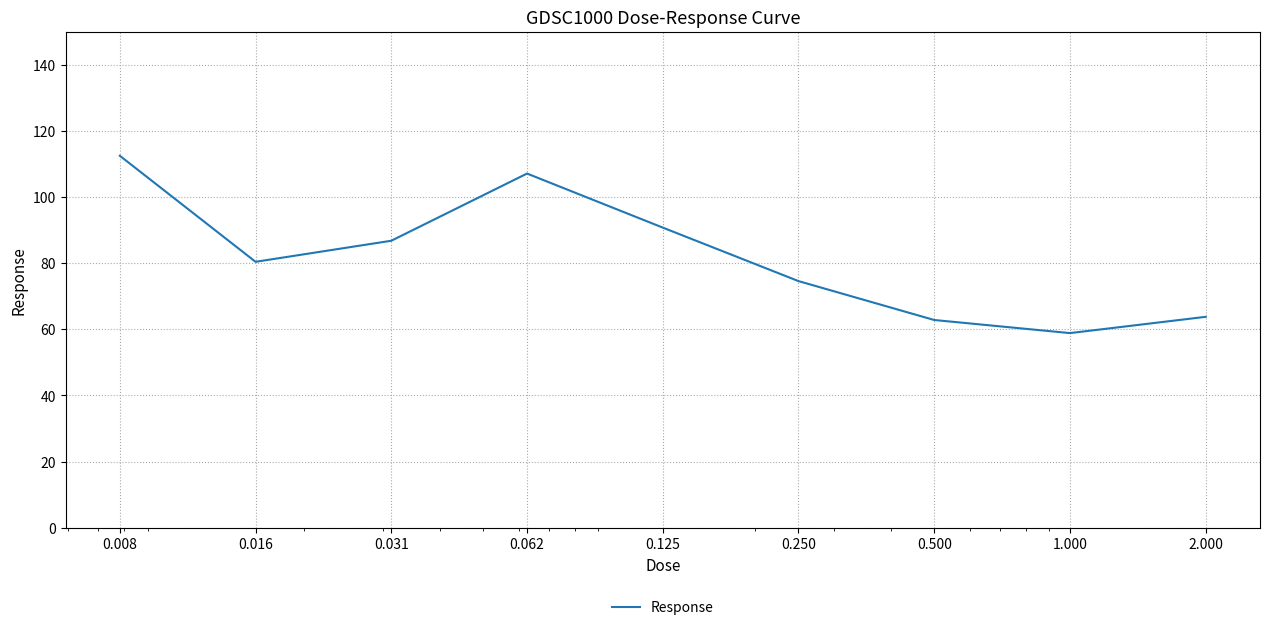

What is the smallest value displayed?

58.9